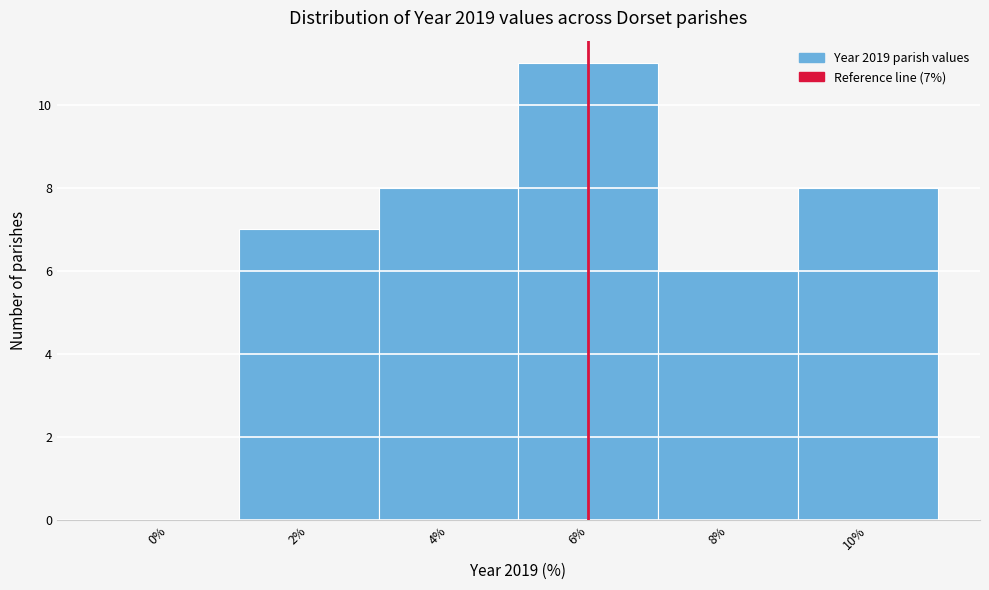

Reading left to right, extract all data points from this chart.

0%=0	2%=7	4%=8	6%=11	8%=6	10%=8